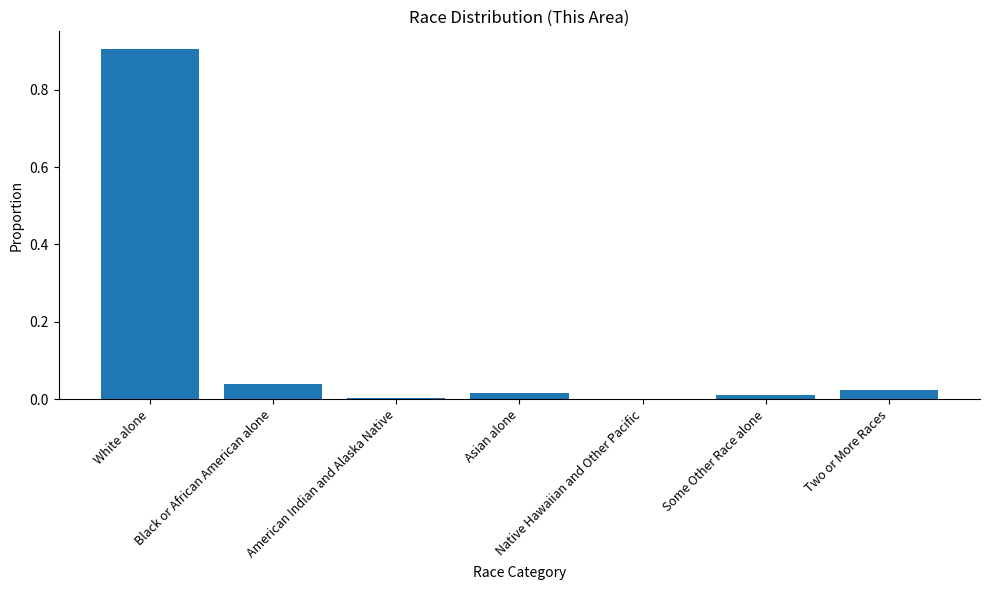

What is the sum of all values?

1.0